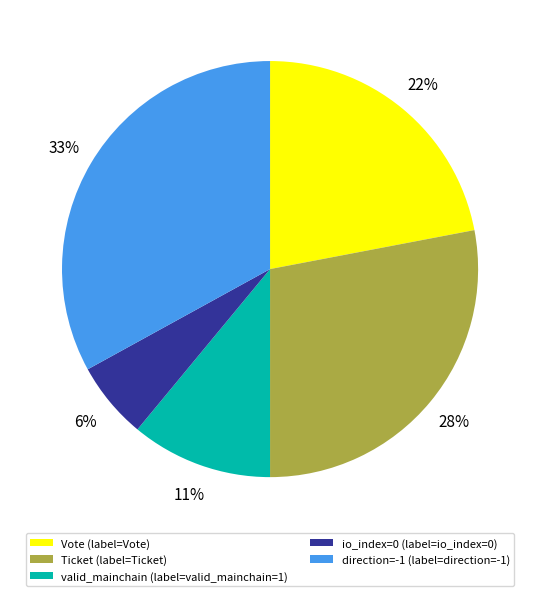

The valid_mainchain (label=valid_mainchain=1) slice represents 11% of the pie. True or false?

True